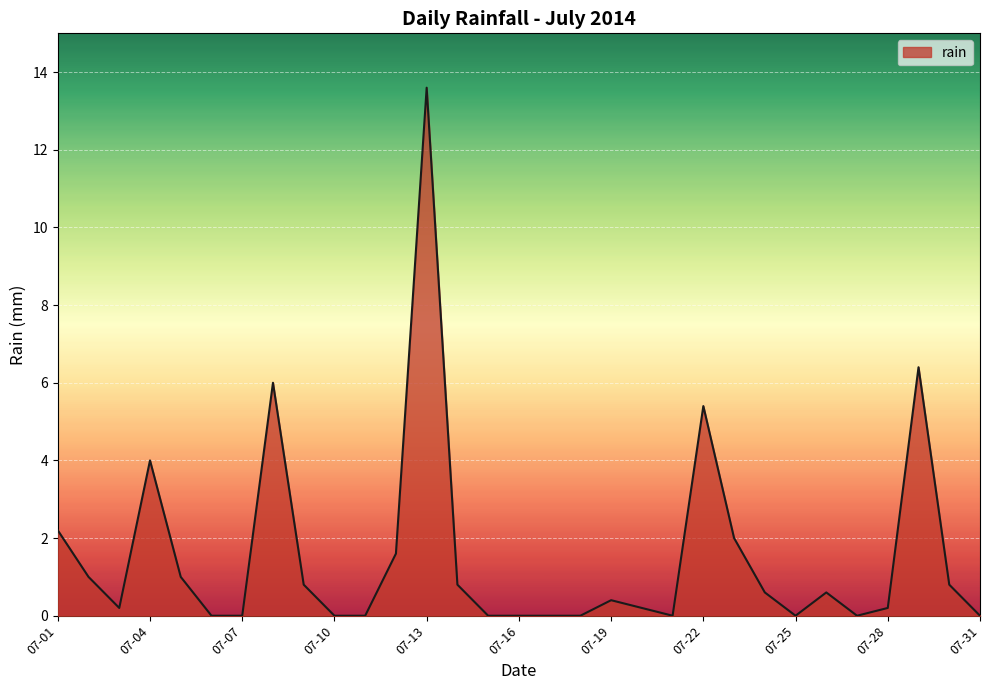

What is the greatest value displayed?

13.6